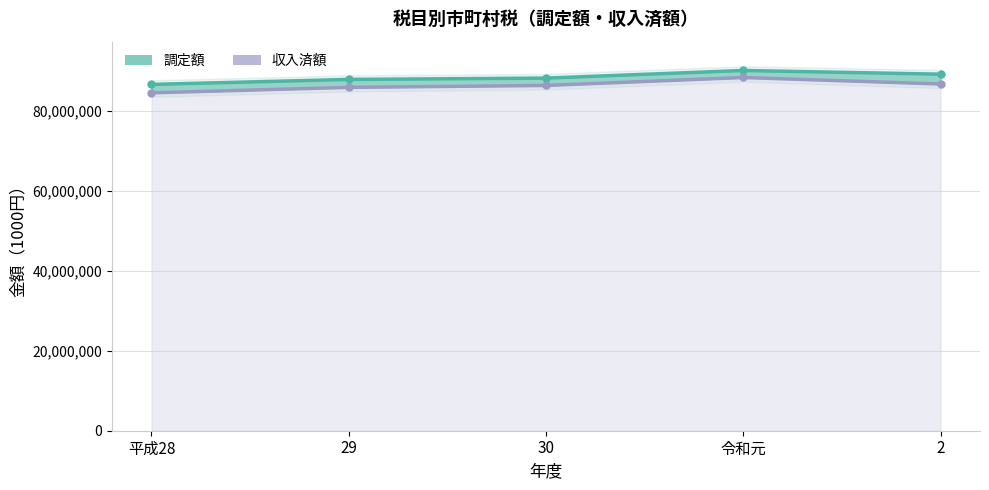

How many interior local peaks does the 調定額 series have?

1